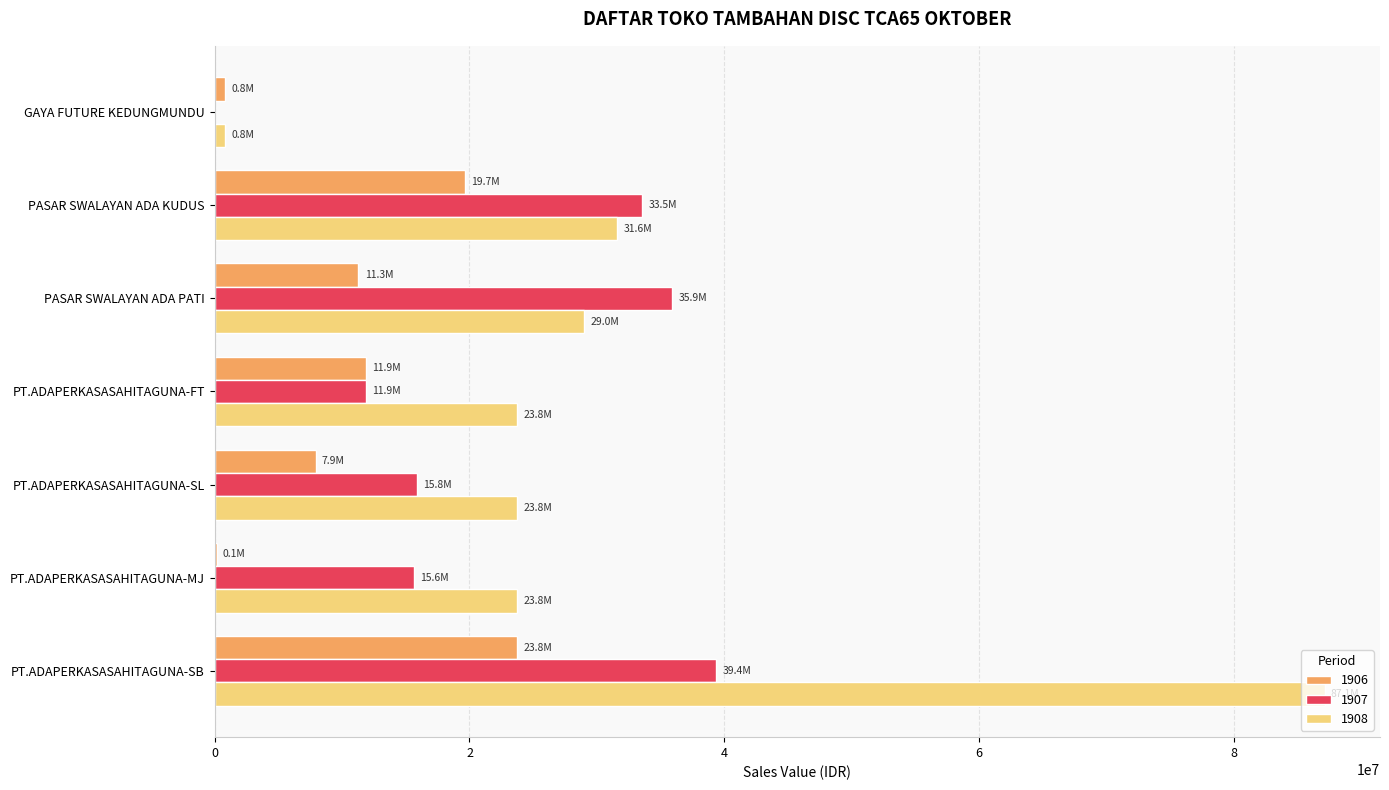

The 1908 series shows 33790306 at PT.ADAPERKASASAHITAGUNA-SL. True or false?

False